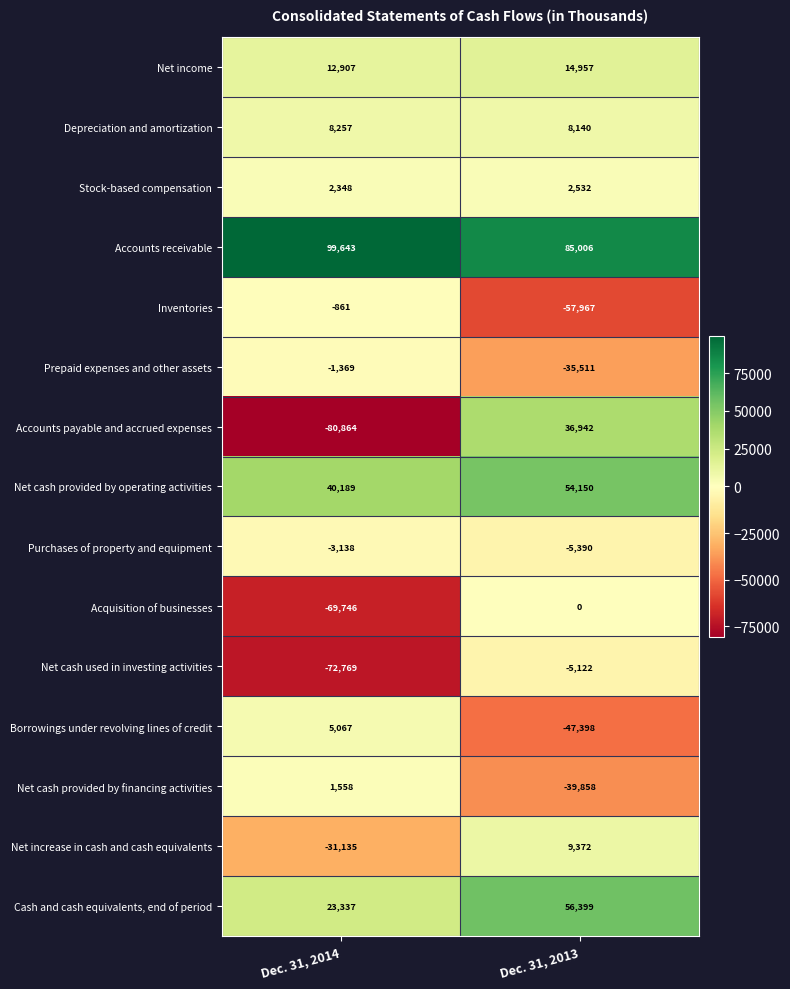

What is the sum of all Net increase in cash and cash equivalents values?

-21763